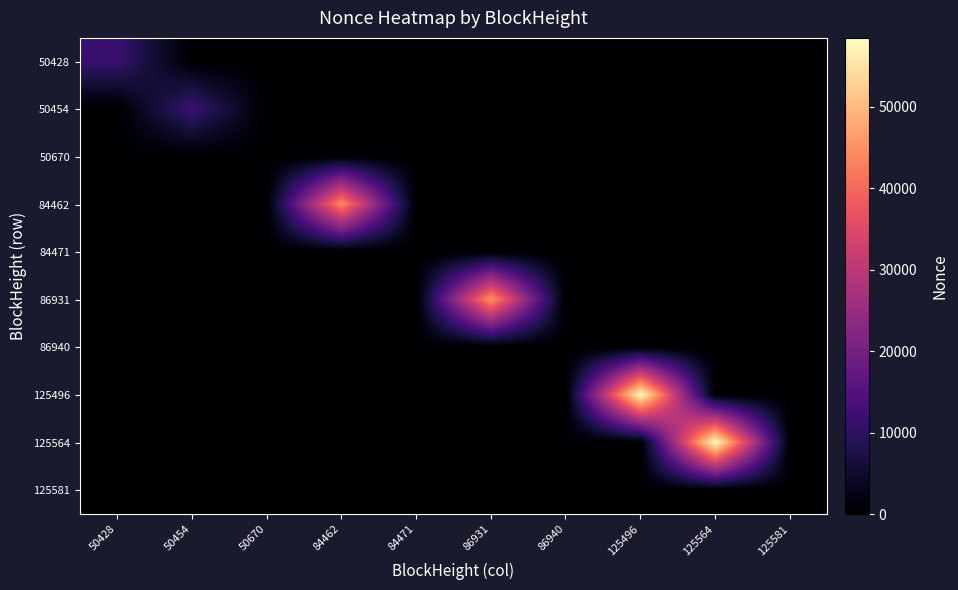

How many data points does each series have?

10